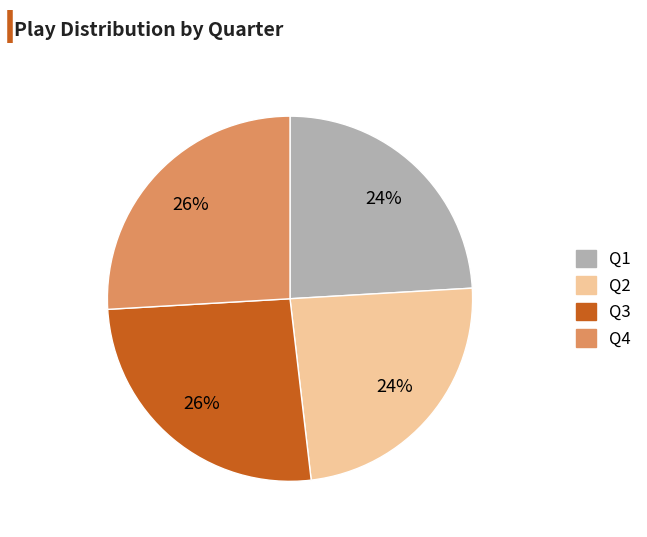

What percentage is the Q1 slice, to the nearest percent?

24%